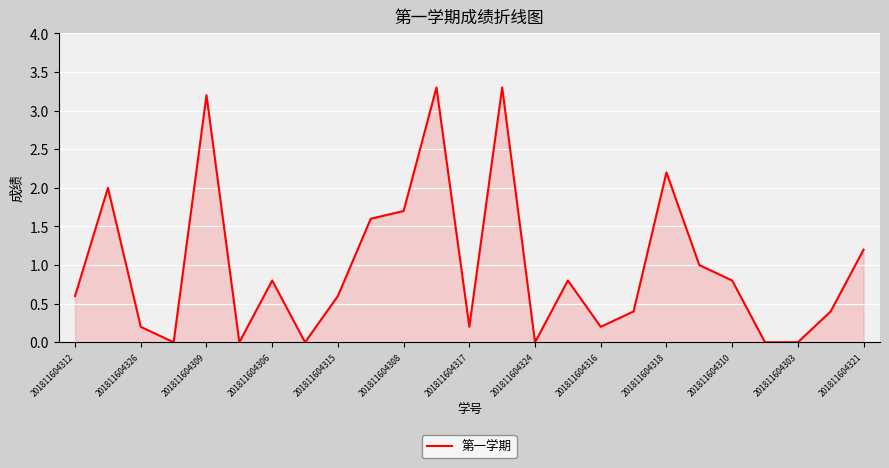

What is the difference between the maximum and minimum values?

3.3